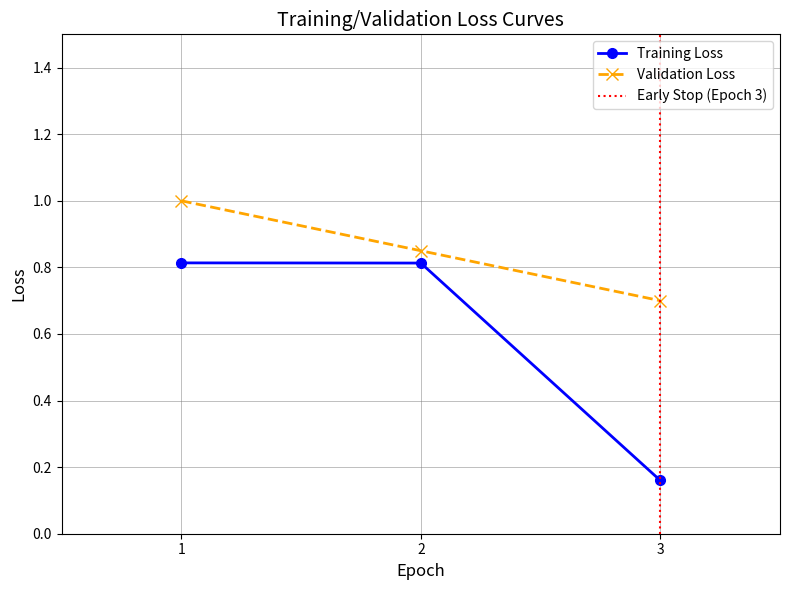

How many values are between 0 and 1?

3